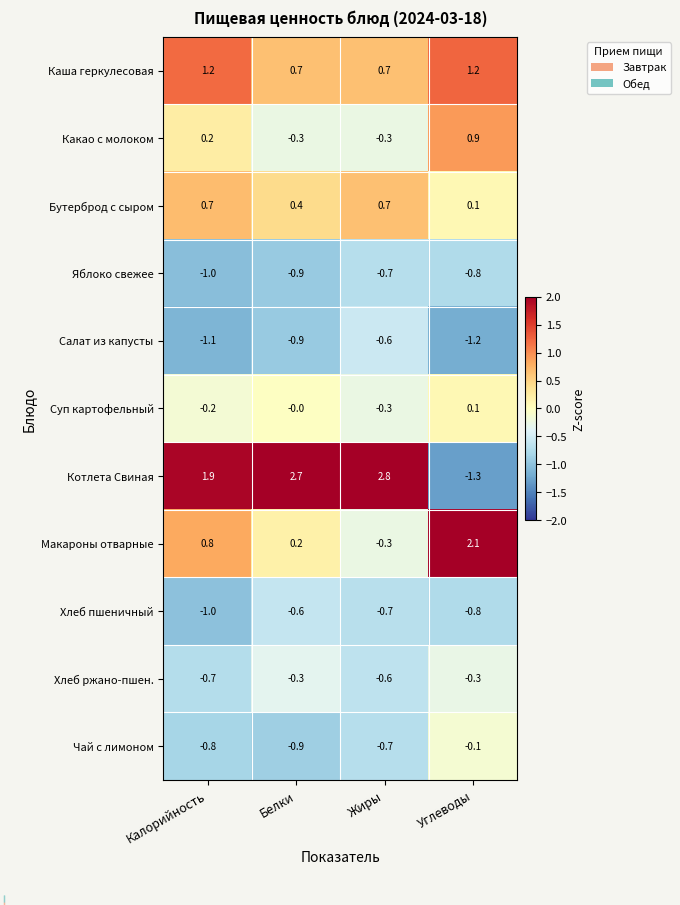

The Макароны отварные series shows 0.4 at Углеводы. True or false?

False